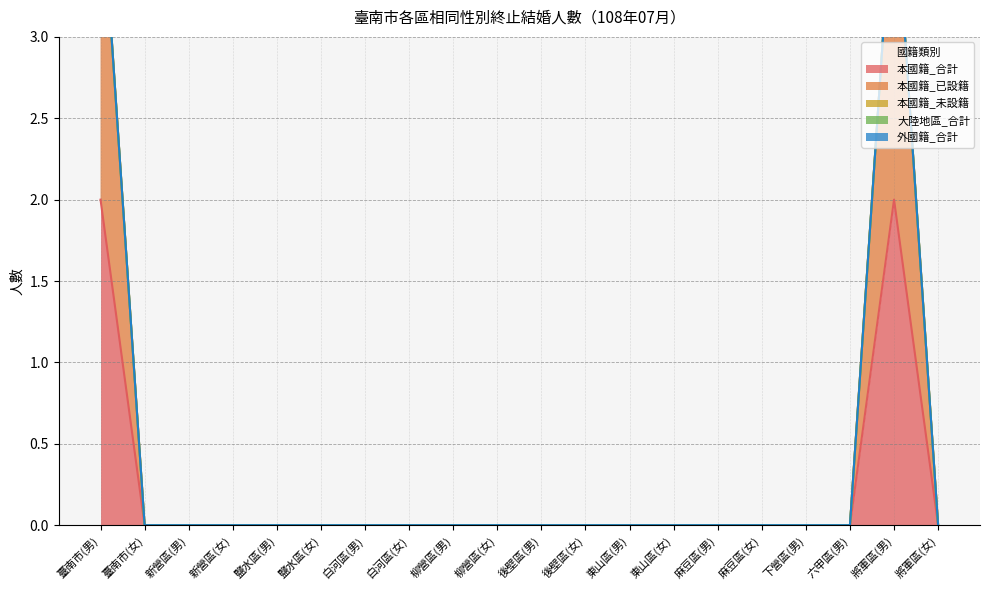

What are all the series names shown in the legend?

本國籍_合計, 本國籍_已設籍, 本國籍_未設籍, 大陸地區_合計, 外國籍_合計